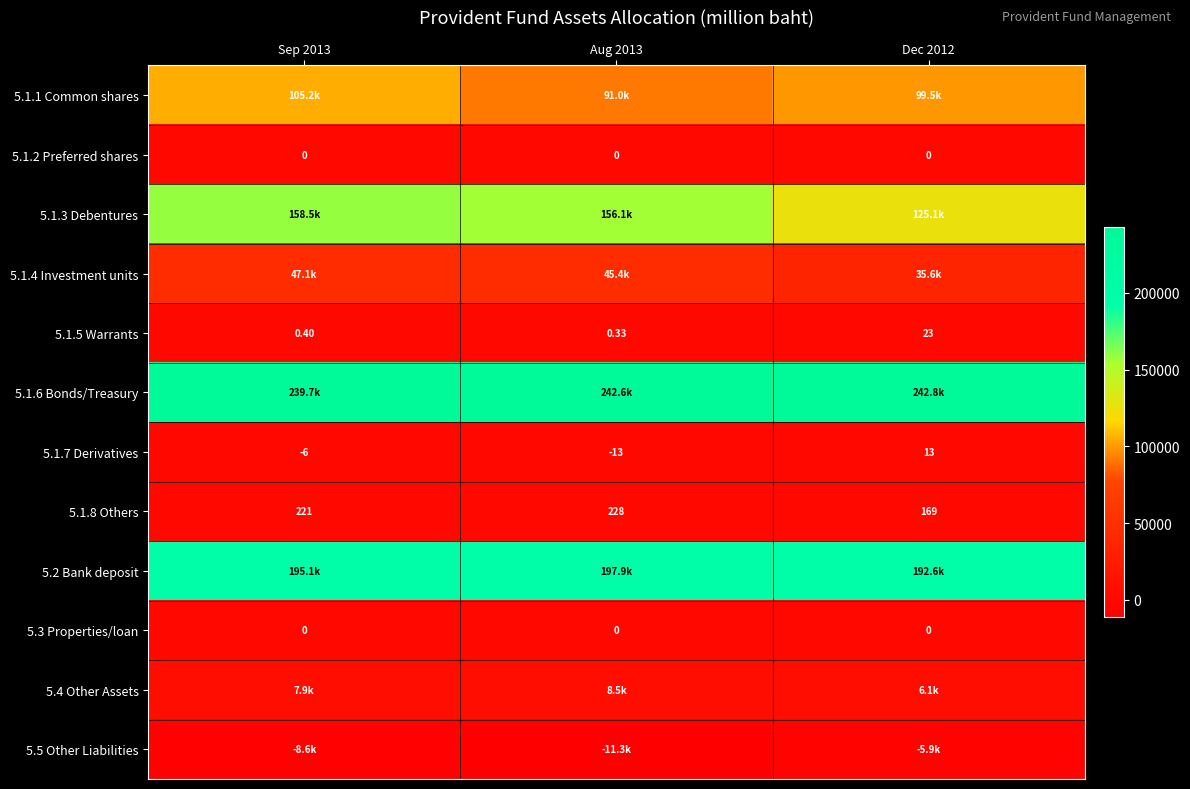

Which category has the lowest value across all series?

Aug 2013